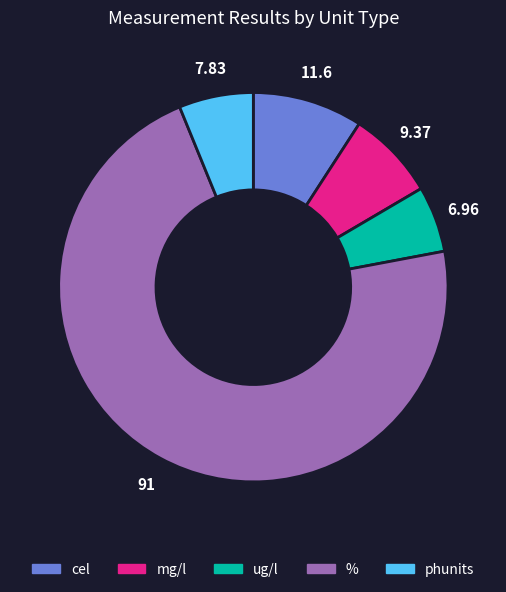

Is there a majority slice in this chart?

Yes